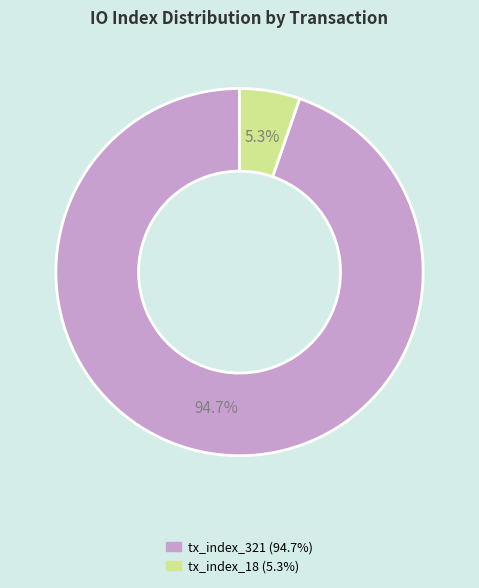

How many segments does this pie chart have?

2